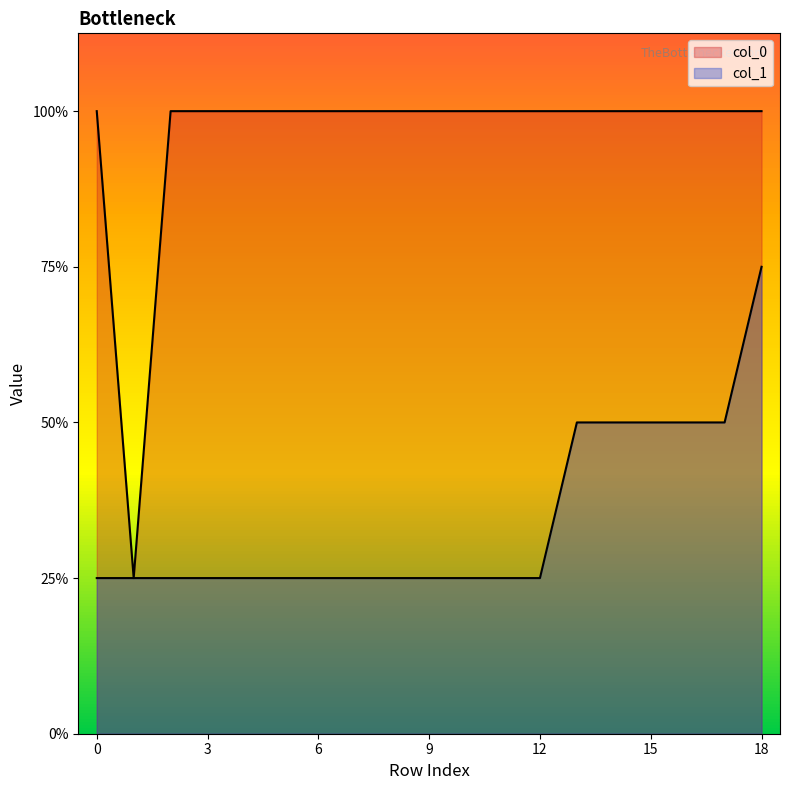

True or false: col_1 and col_0 intersect in this chart.

False